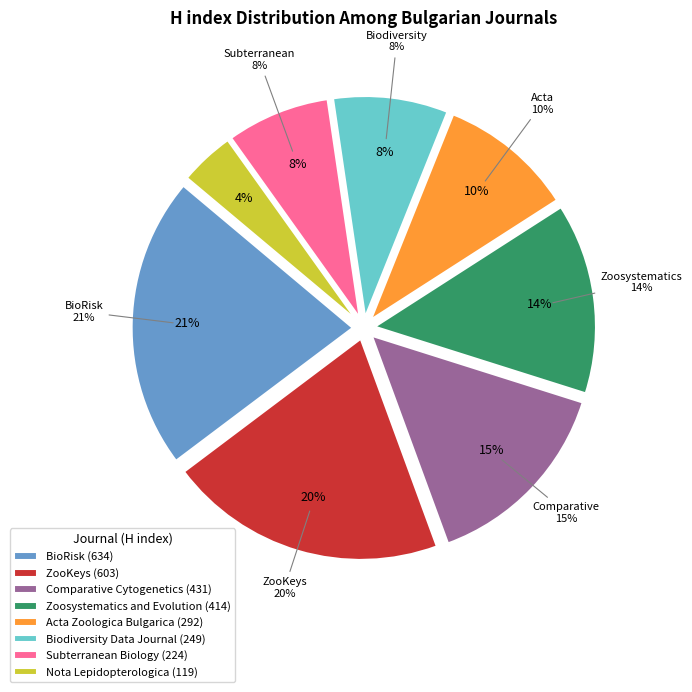

What percentage is the Zoosystematics and Evolution slice, to the nearest percent?

14%